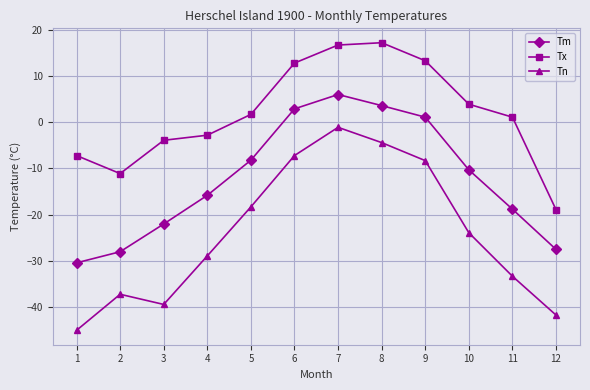

How many negative values does the Tm series have?

8